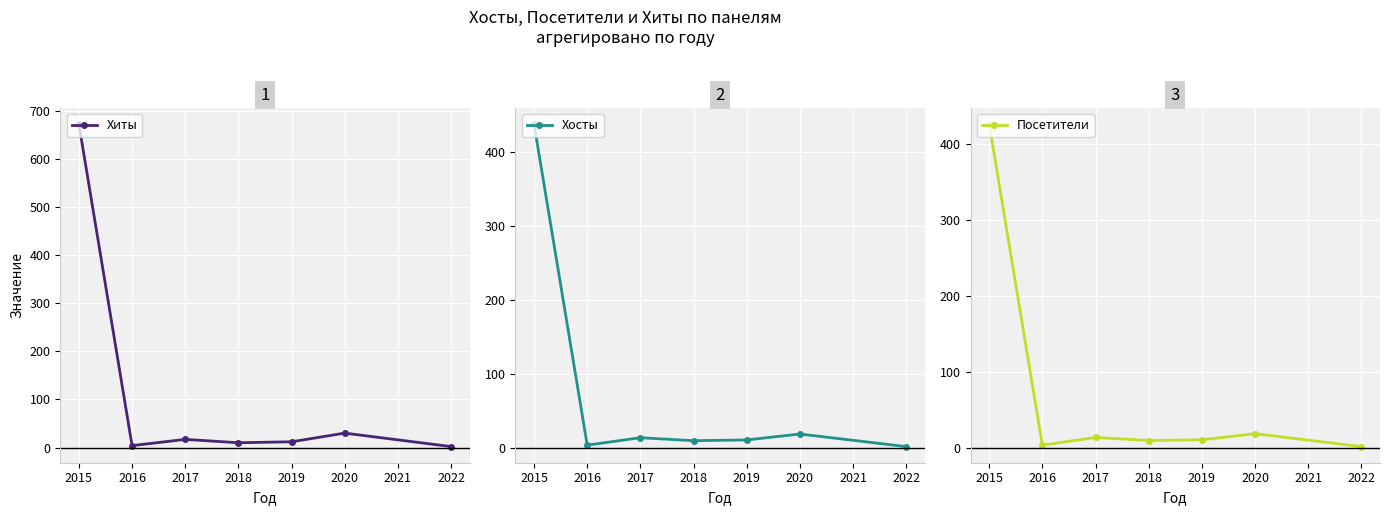

What is the maximum value shown in the chart?

672